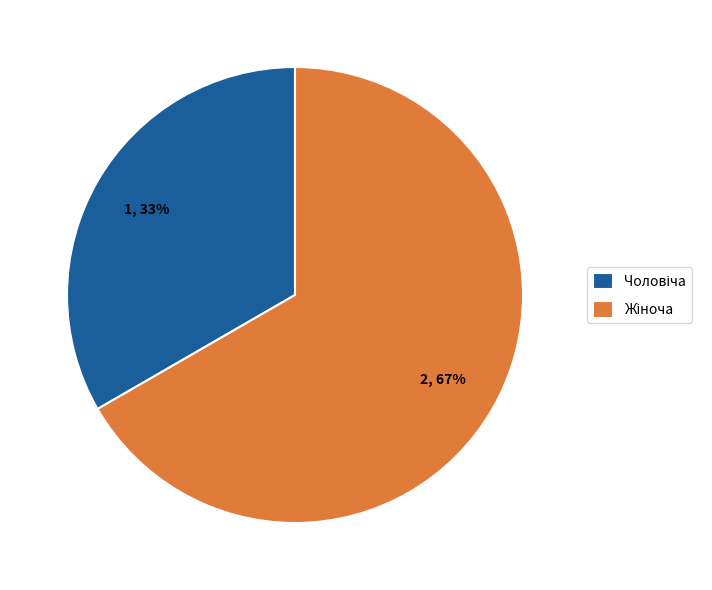

How many slices are in this pie chart?

2